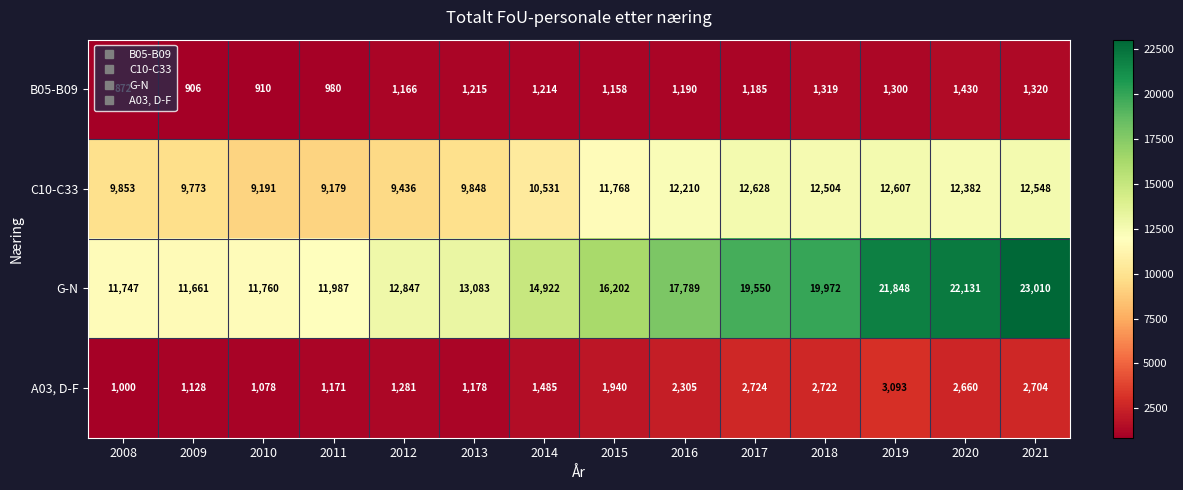

What is the approximate value of G-N at 2008?

11747